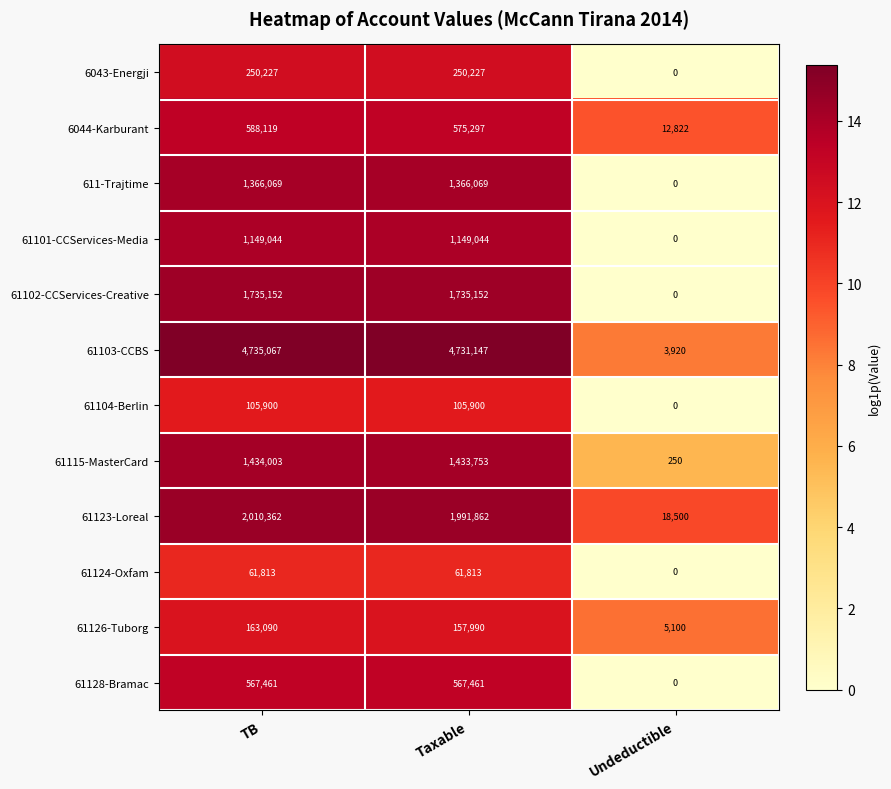

At which category is the sum across all series the highest?

TB